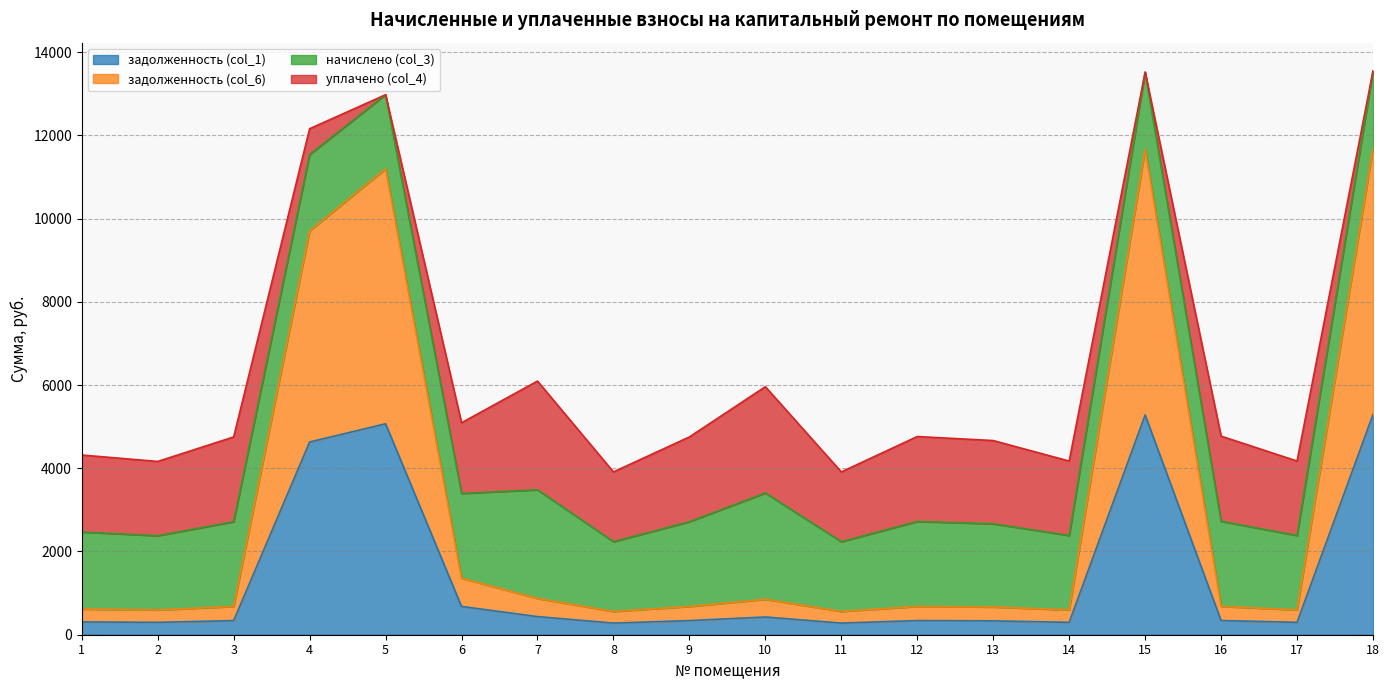

What is the total value across all series at 5?

12976.1